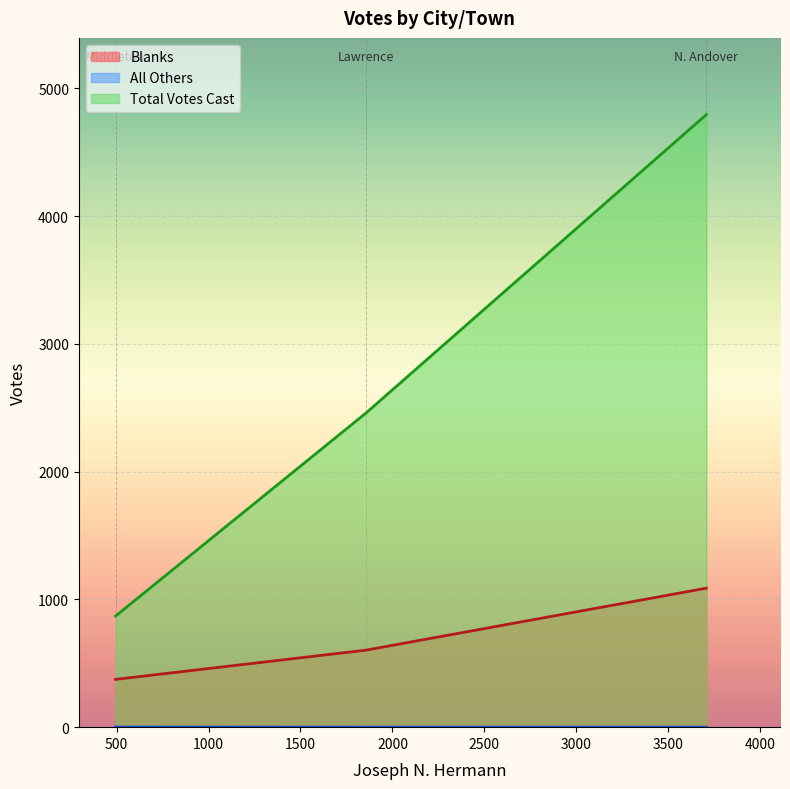

How many lines are shown in the chart?

3